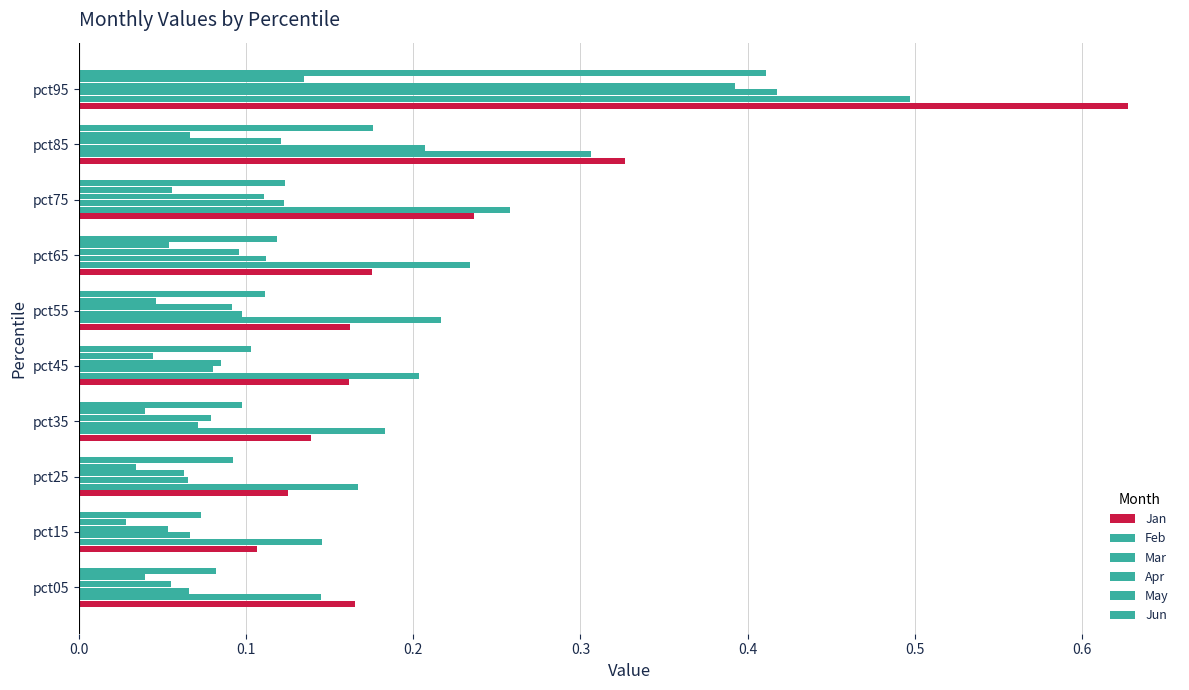

How many data points does each series have?

10